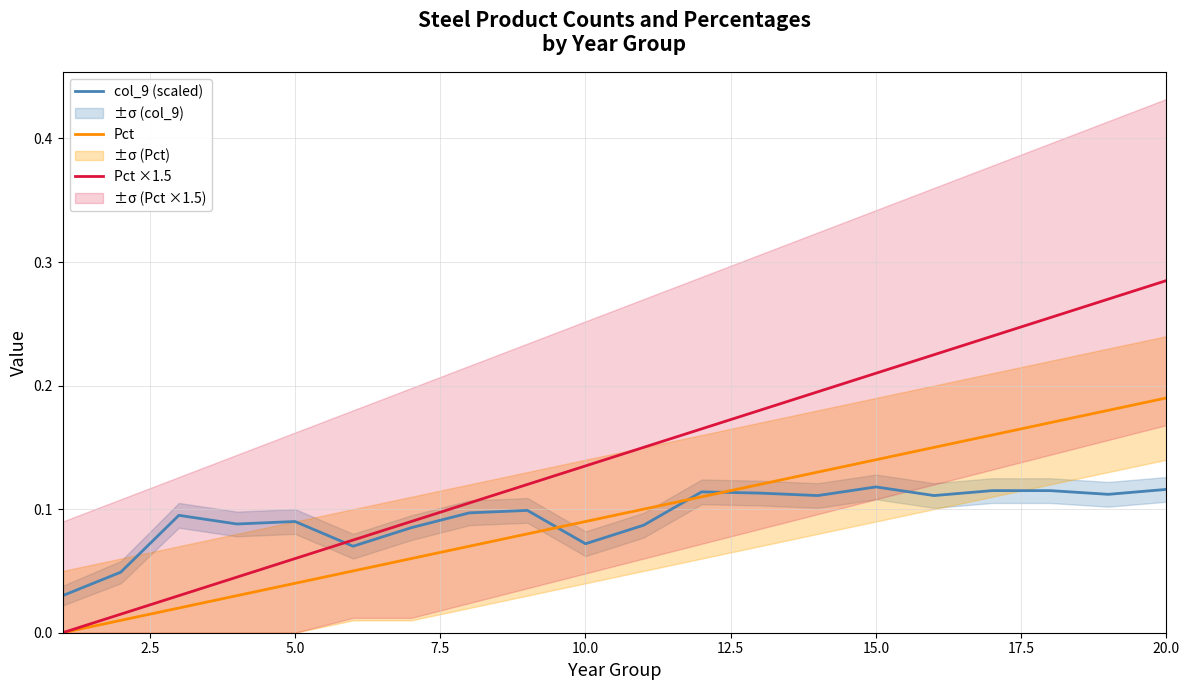

How many lines are shown in the chart?

3